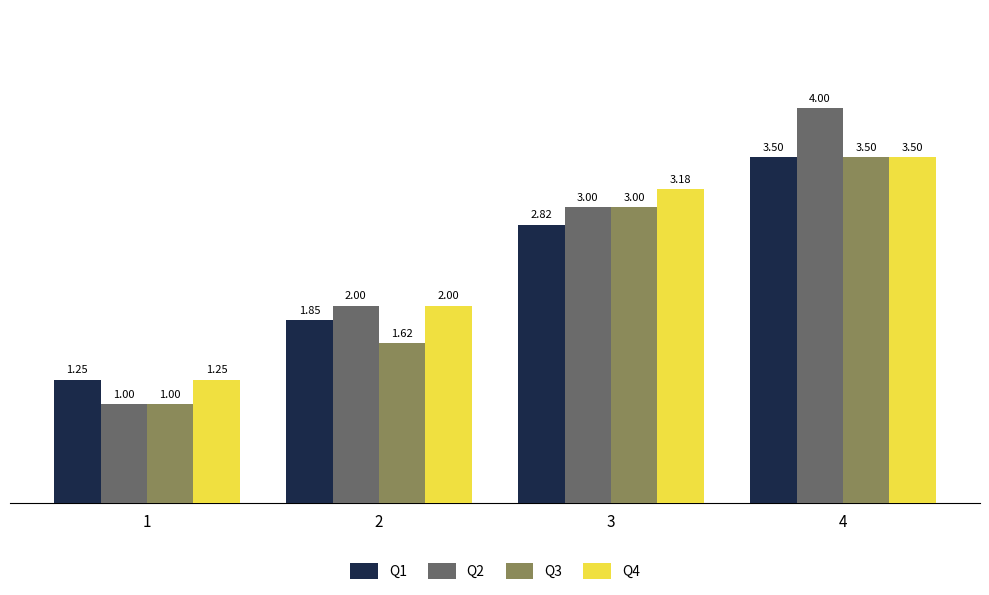

Which series changed the most between 3 and 4?

Q2